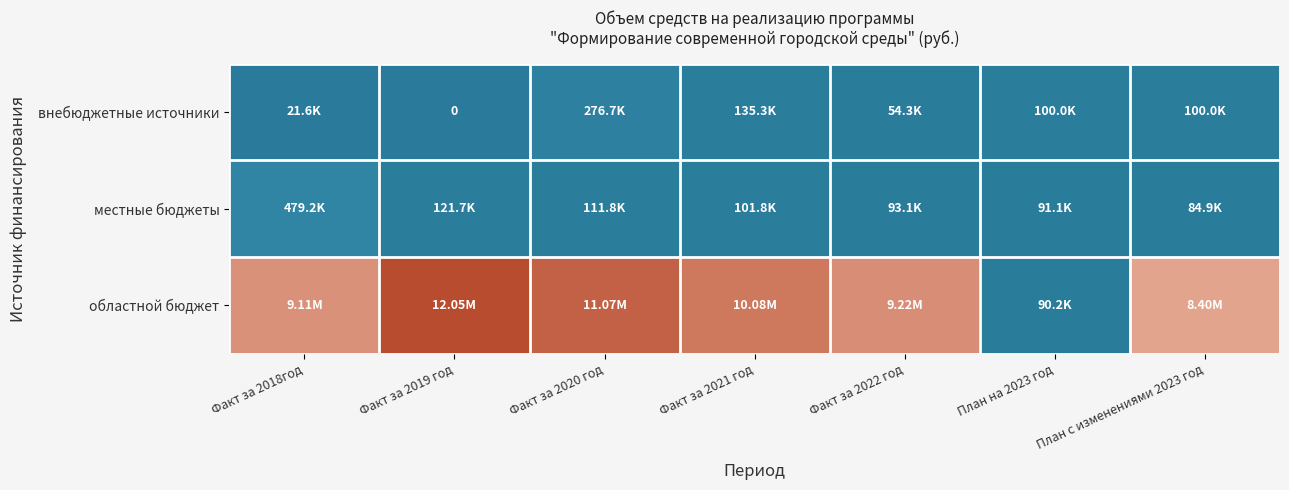

True or false: местные бюджеты has a value of 29143.9 at Факт за 2019 год.

False